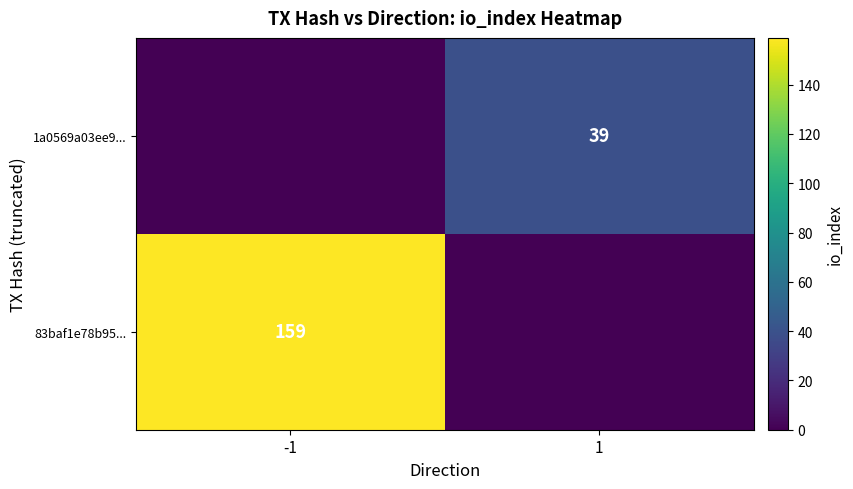

Is the value of 1a0569a03ee9... at 1 greater than the value of 83baf1e78b95... at -1?

No